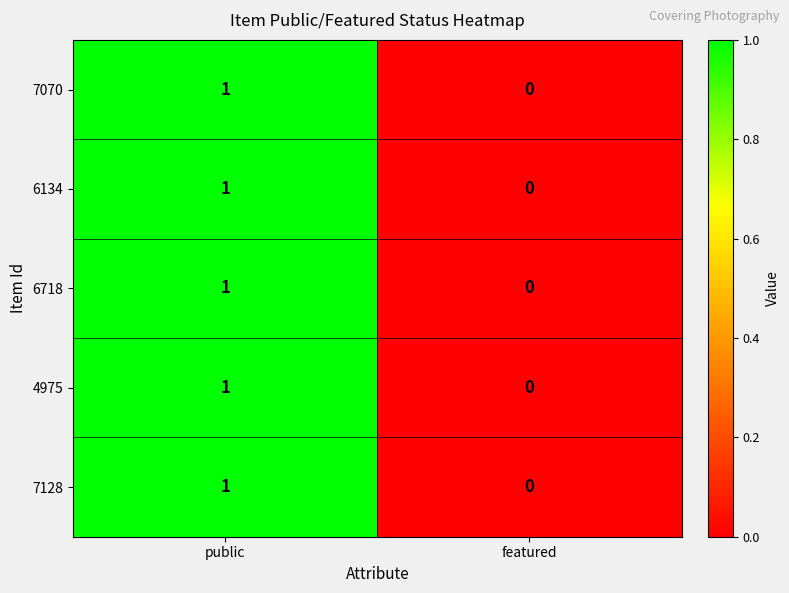

Where is 4975 nearest to the value 0?

featured